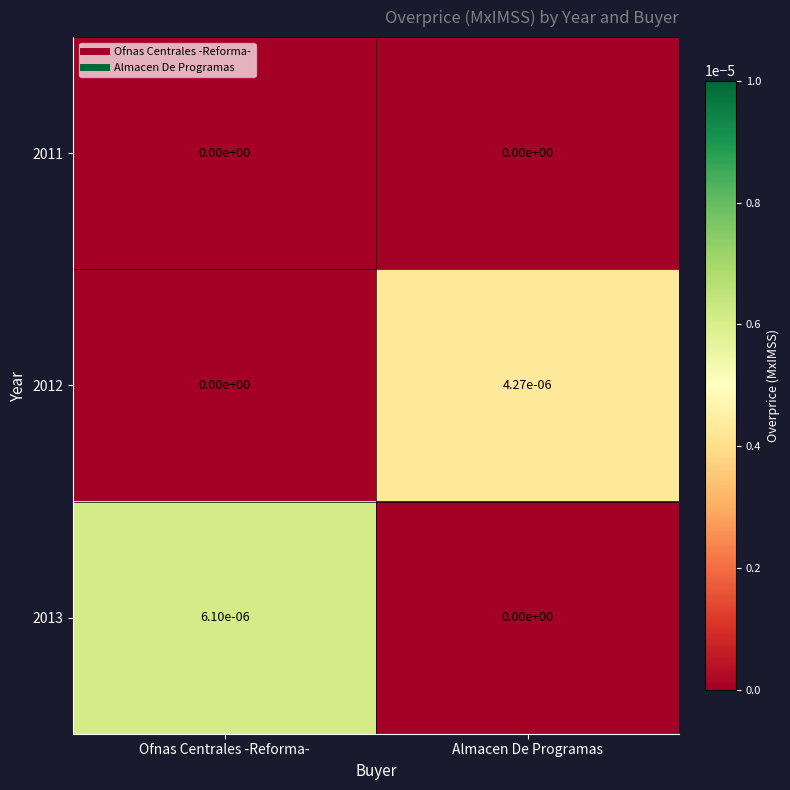

True or false: 2011 has a value of 0.0 at Almacen De Programas.

True